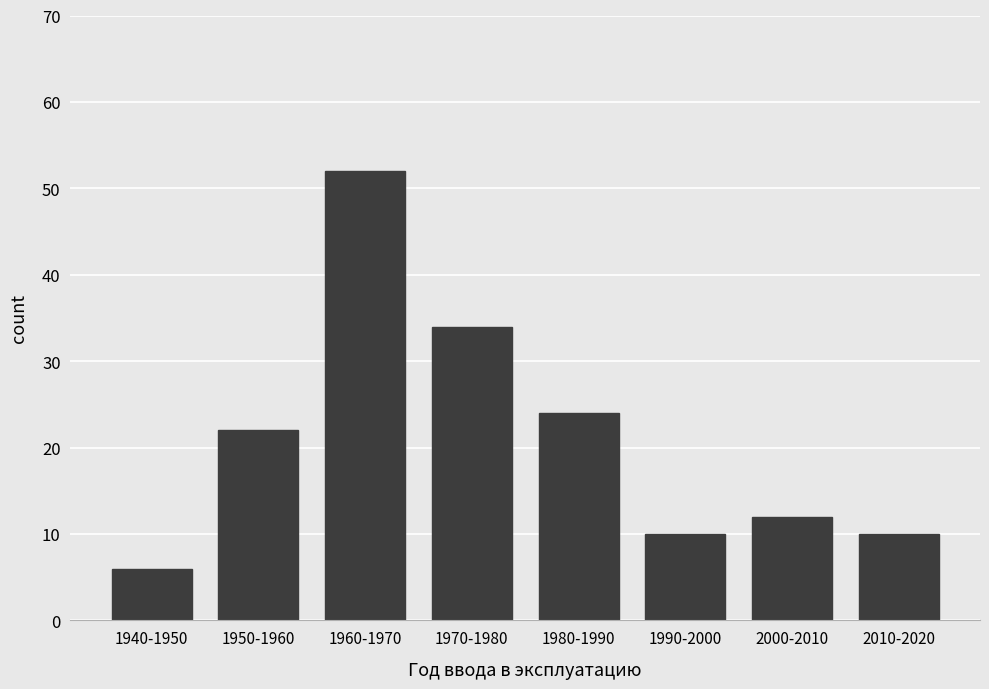

Reading left to right, extract all data points from this chart.

6	22	52	34	24	10	12	10